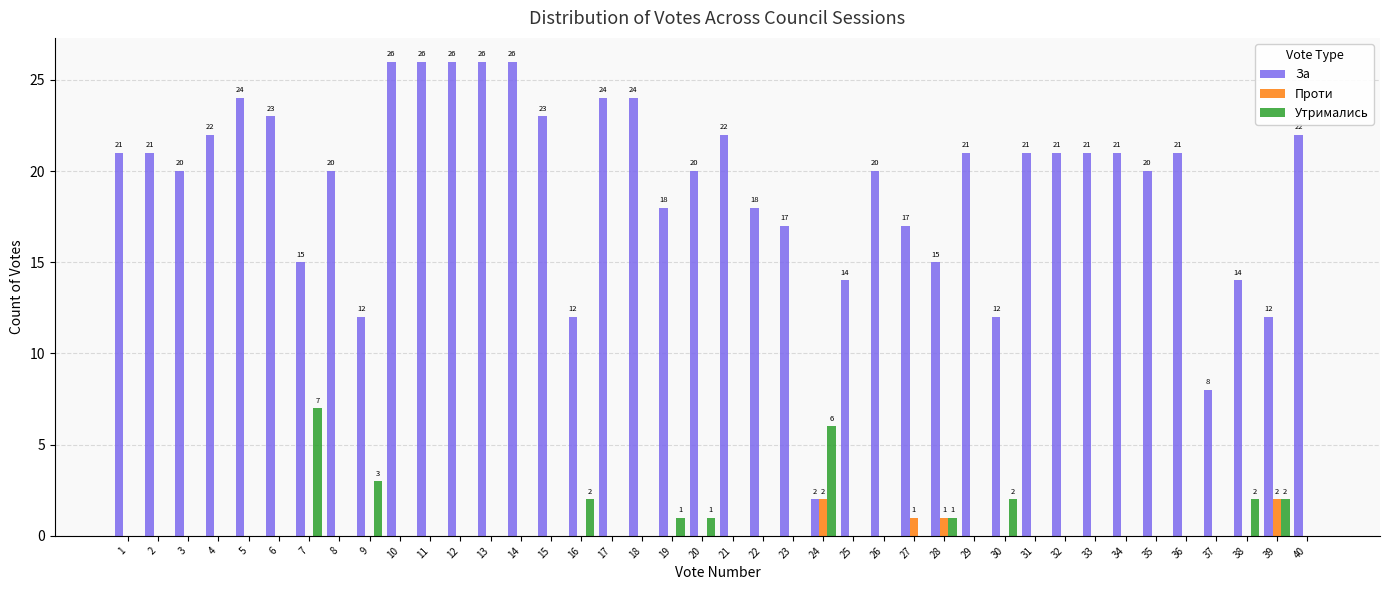

The value of Проти at 27 is 1. True or false?

True